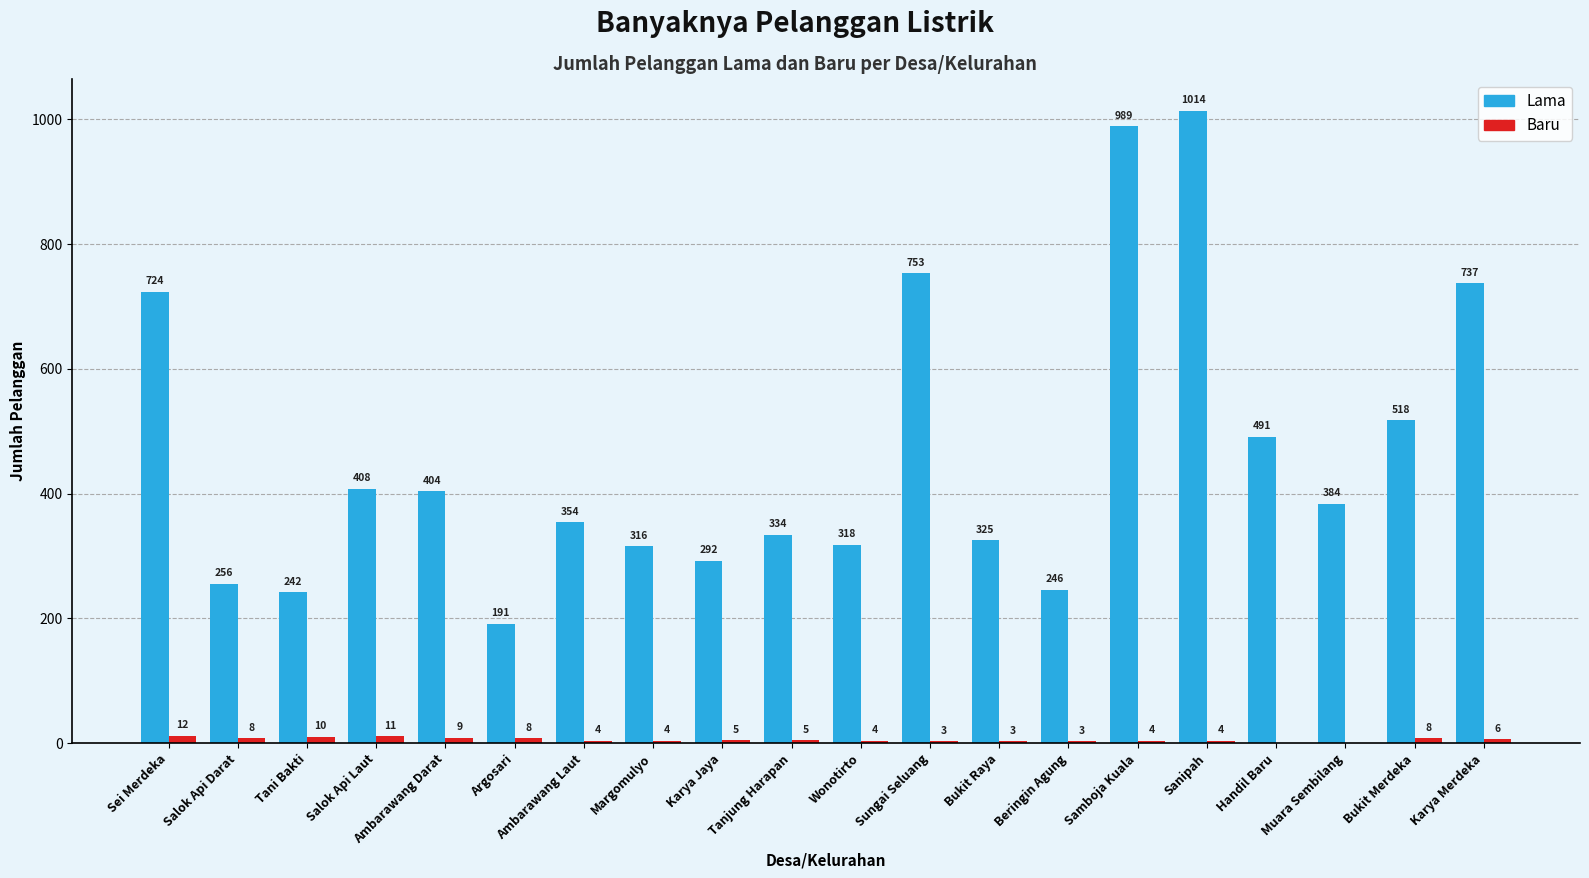

What is the highest value of the Lama series?

1014